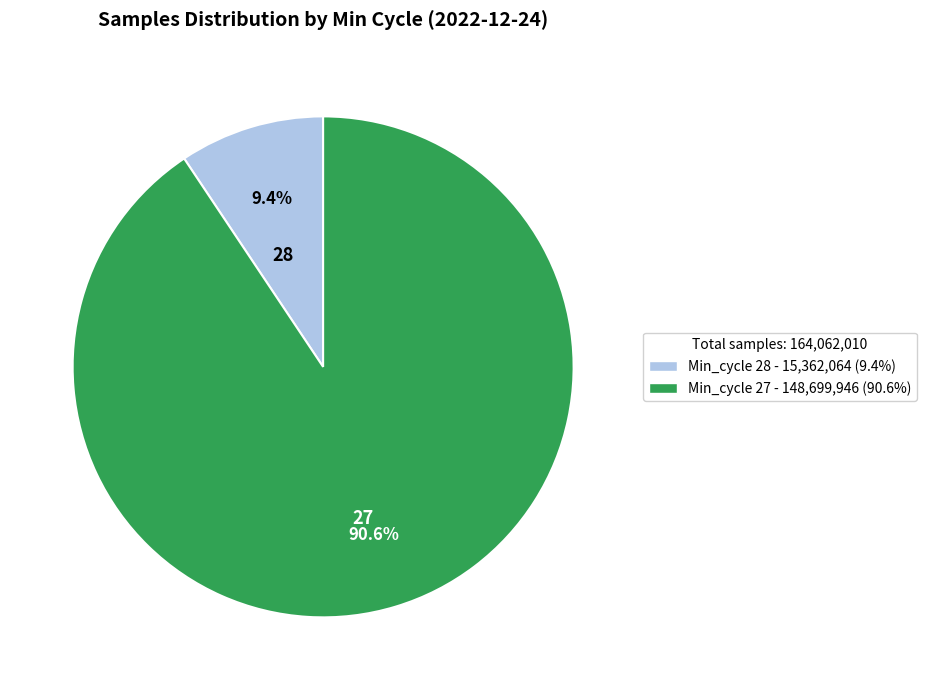

Is there a majority slice in this chart?

Yes